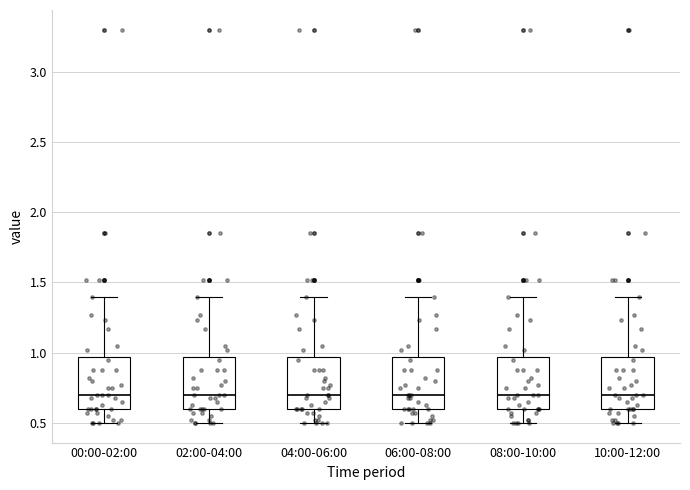

Reading left to right, read every box against the y-axis: the position of its median line, the range the box covers, and the ends of its whiskers. The values are not printed on the chart, so give them approximately, as read against the axis.

00:00-02:00: median 0.70, box 0.60 to 0.95, whiskers 0.50 to 1.40
02:00-04:00: median 0.70, box 0.60 to 0.95, whiskers 0.50 to 1.40
04:00-06:00: median 0.70, box 0.60 to 0.95, whiskers 0.50 to 1.40
06:00-08:00: median 0.70, box 0.60 to 0.95, whiskers 0.50 to 1.40
08:00-10:00: median 0.70, box 0.60 to 0.95, whiskers 0.50 to 1.40
10:00-12:00: median 0.70, box 0.60 to 0.95, whiskers 0.50 to 1.40